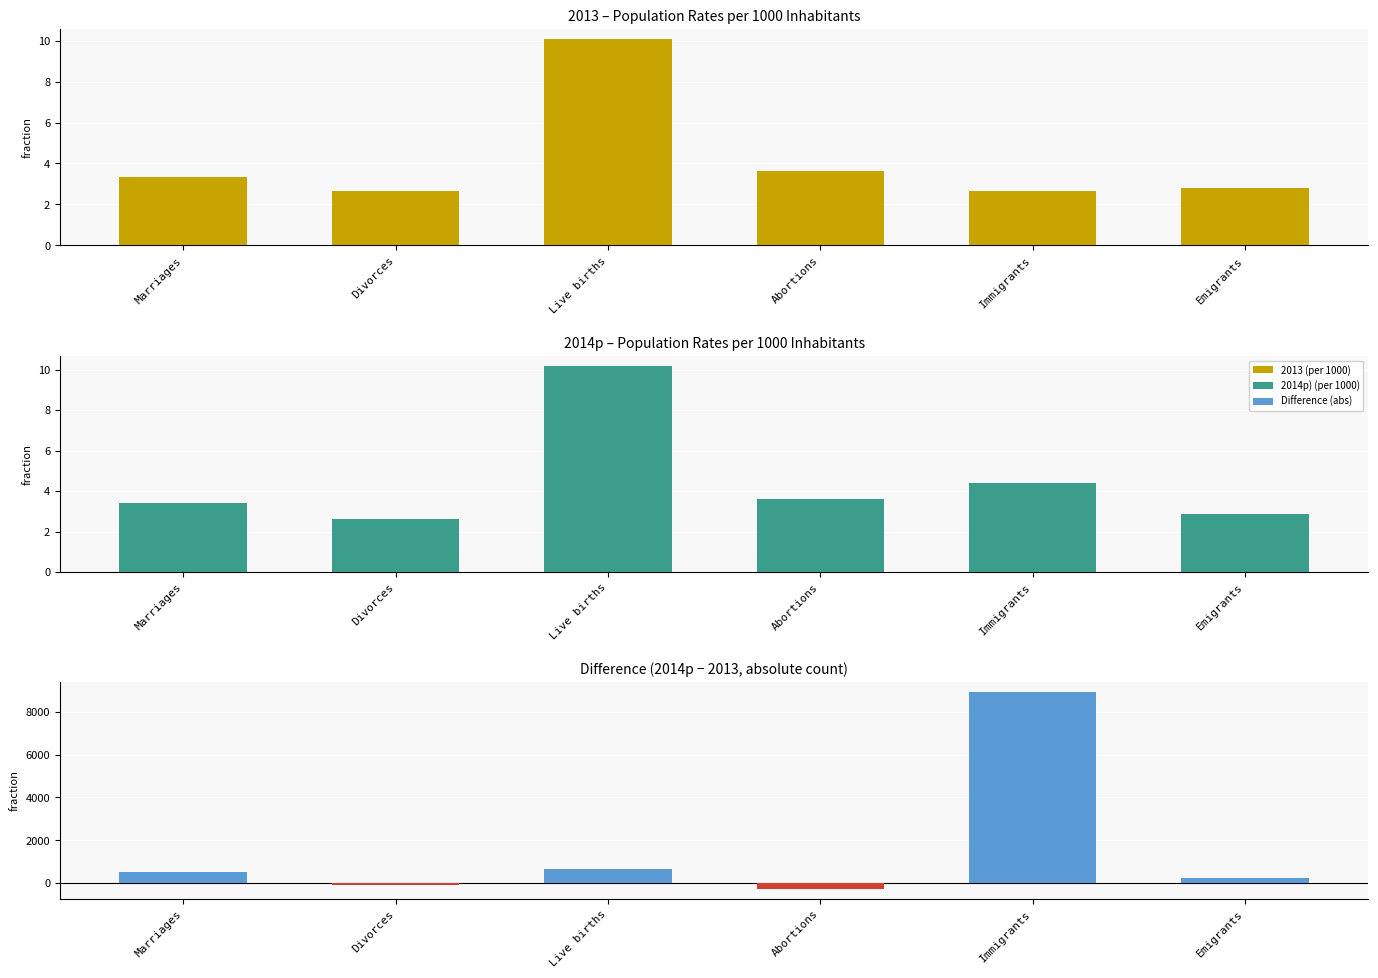

What is the difference between the second highest and second lowest values in the Difference (abs) series?

770.0